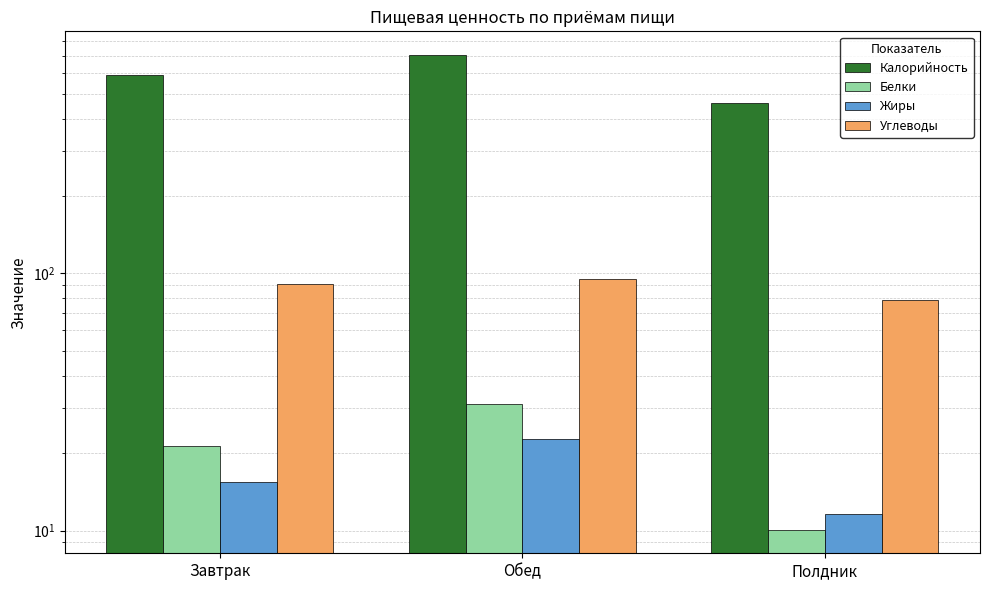

Reading left to right, transcribe all the data shown in this chart.

Калорийность: 591.0	706.0	458.0
Белки: 21.3	31.0	10.1
Жиры: 15.5	22.8	11.6
Углеводы: 91.0	95.3	78.9